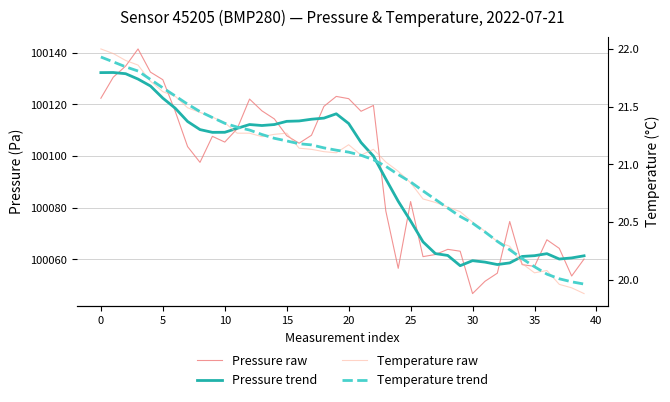

Where is Pressure trend nearest to the value 100094?

23